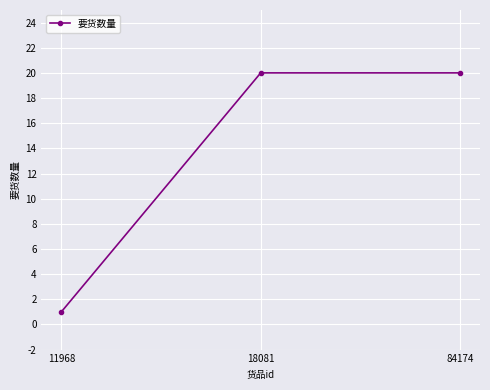

What is the greatest value displayed?

20